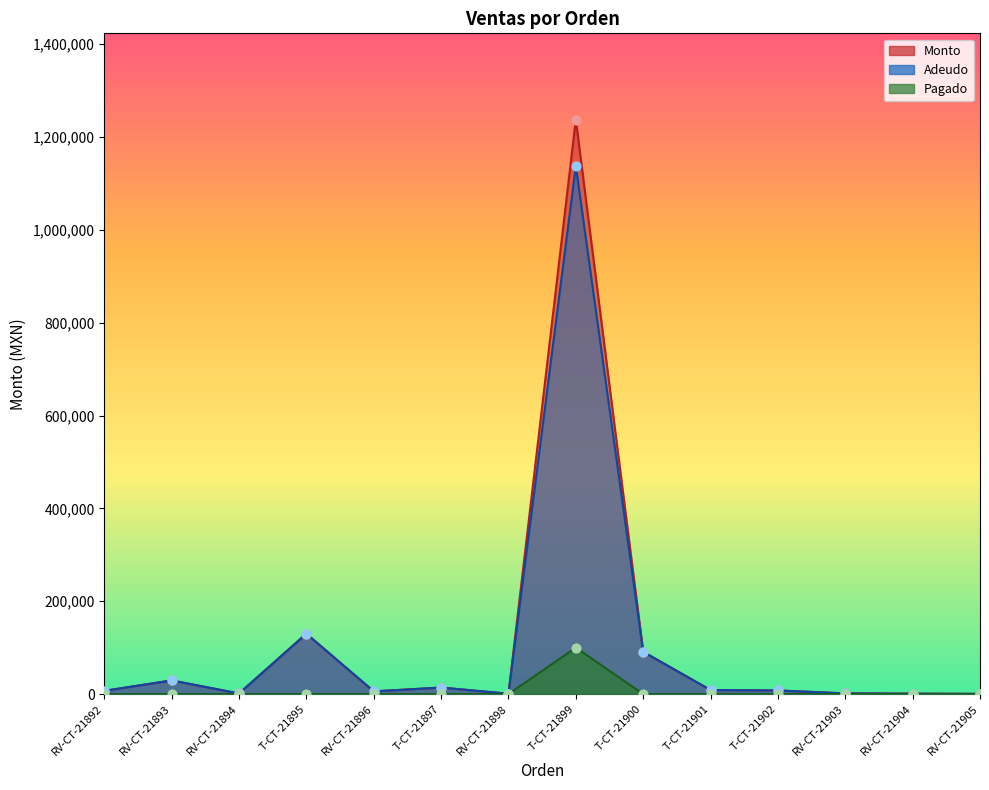

Which series reaches the maximum Y coordinate?

Monto